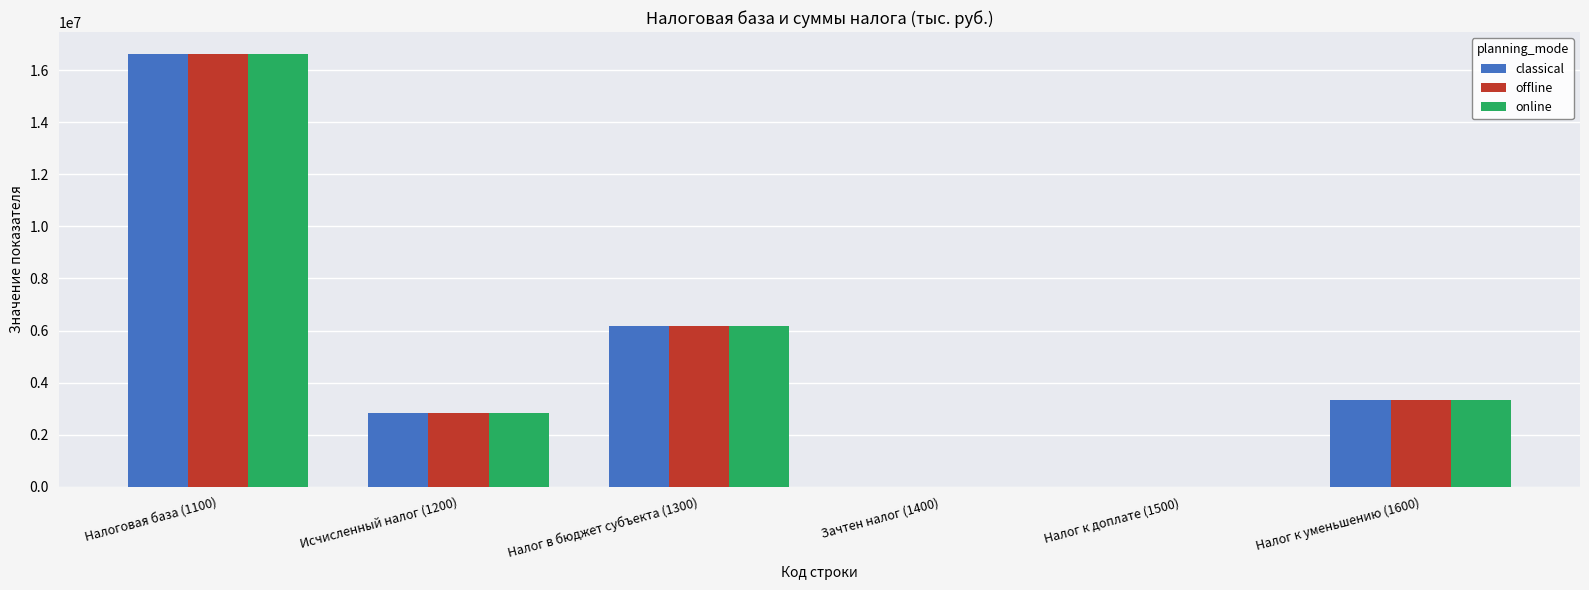

Where is online nearest to the value 8320344?

Налог в бюджет субъекта (1300)